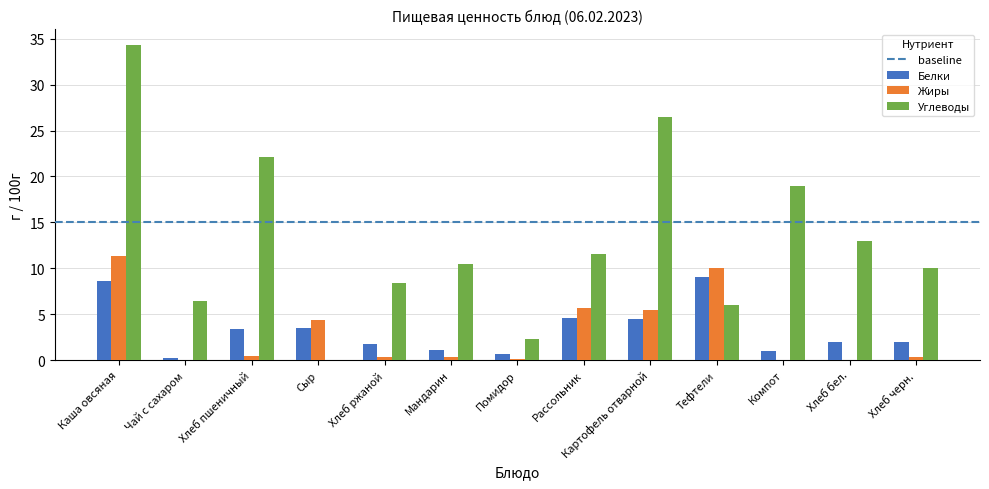

What is the total value across all series at Тефтели?

25.0